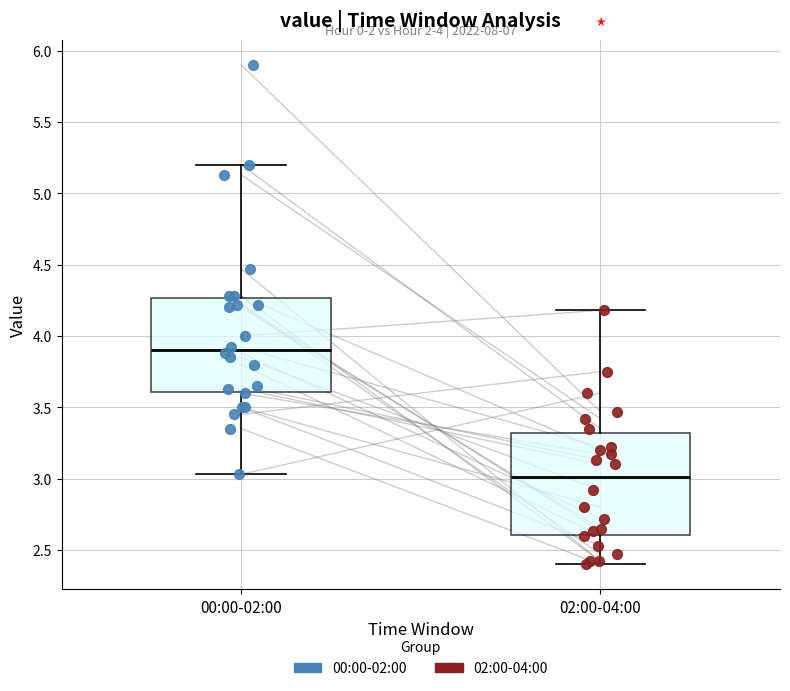

Where does the upper whisker of the box for 02:00-04:00 end on the y-axis? The values are not printed on the chart, so give them approximately, as read against the axis.

4.20